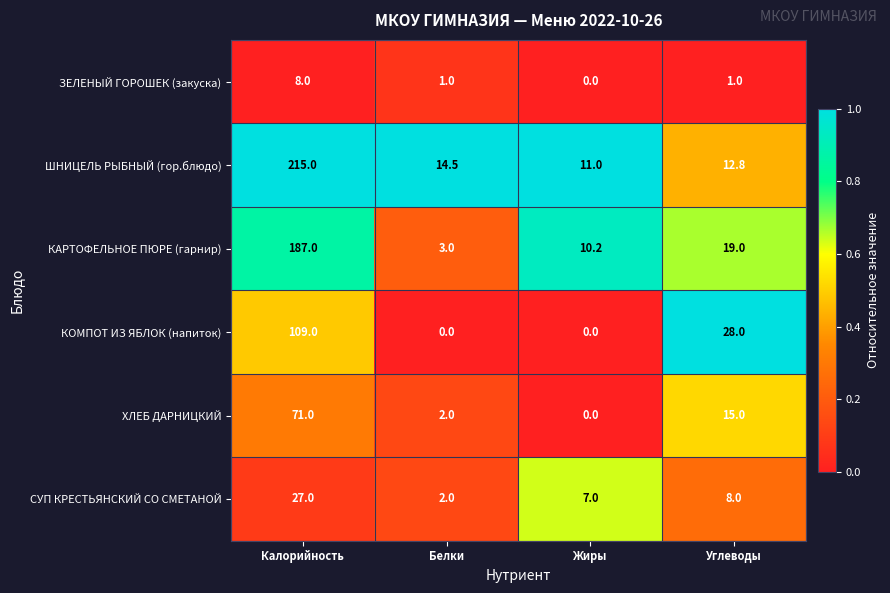

Is the value of КОМПОТ ИЗ ЯБЛОК (напиток) at Углеводы greater than the value of КАРТОФЕЛЬНОЕ ПЮРЕ (гарнир) at Калорийность?

No